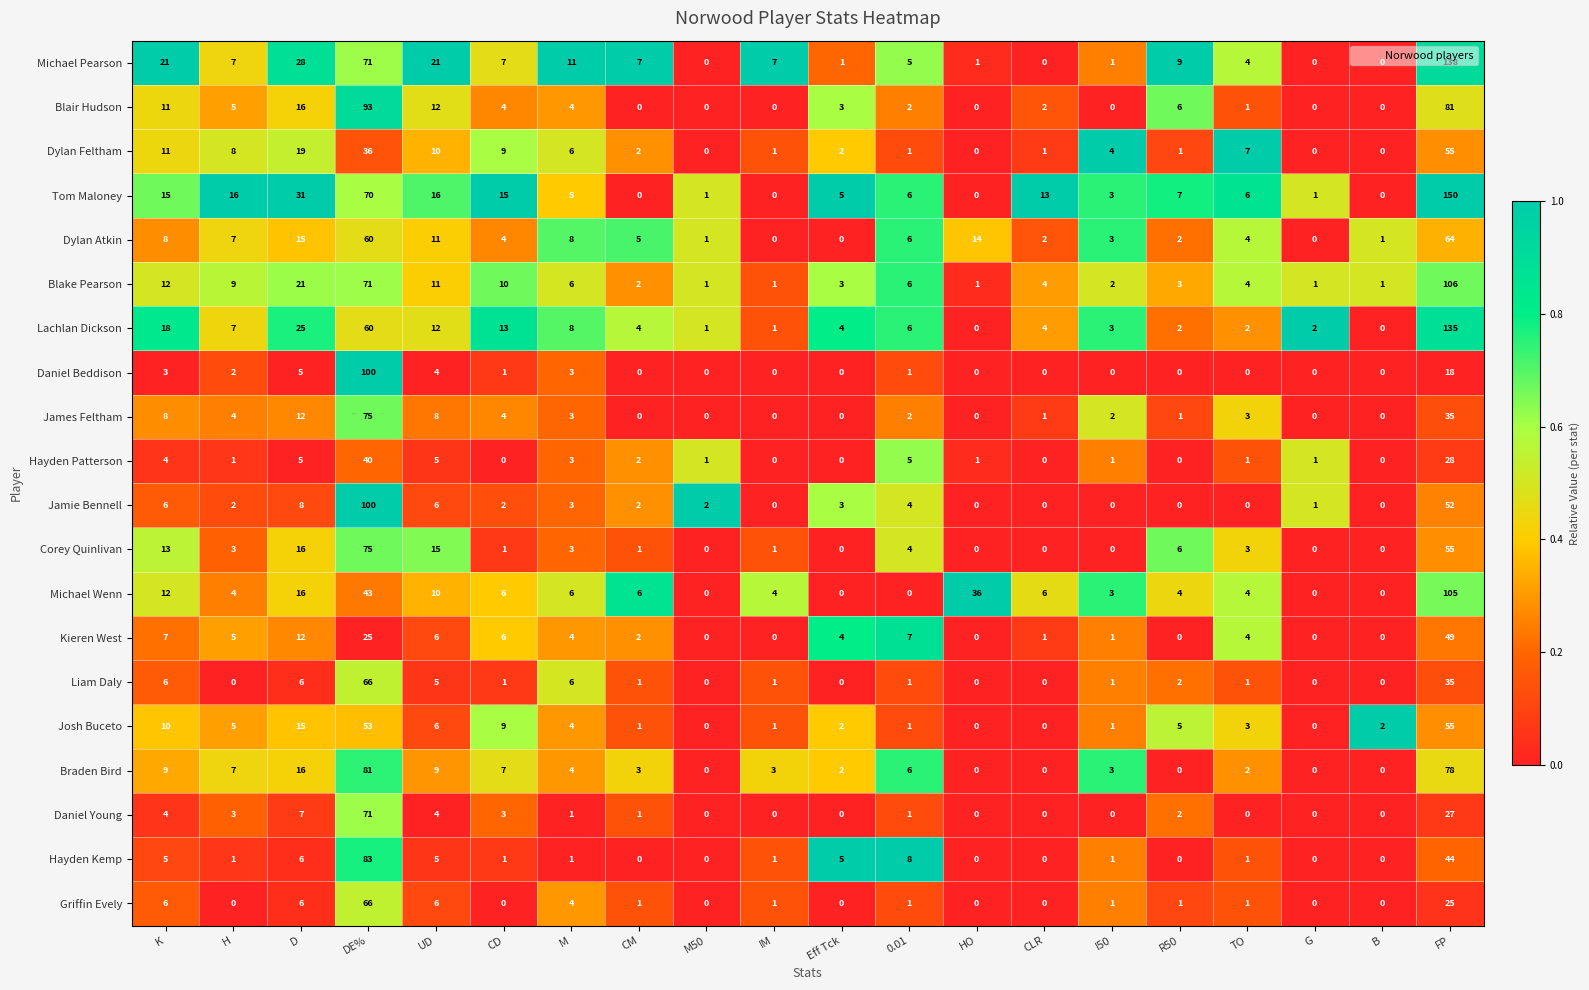

Is it true that Corey Quinlivan equals 13 at K?

True